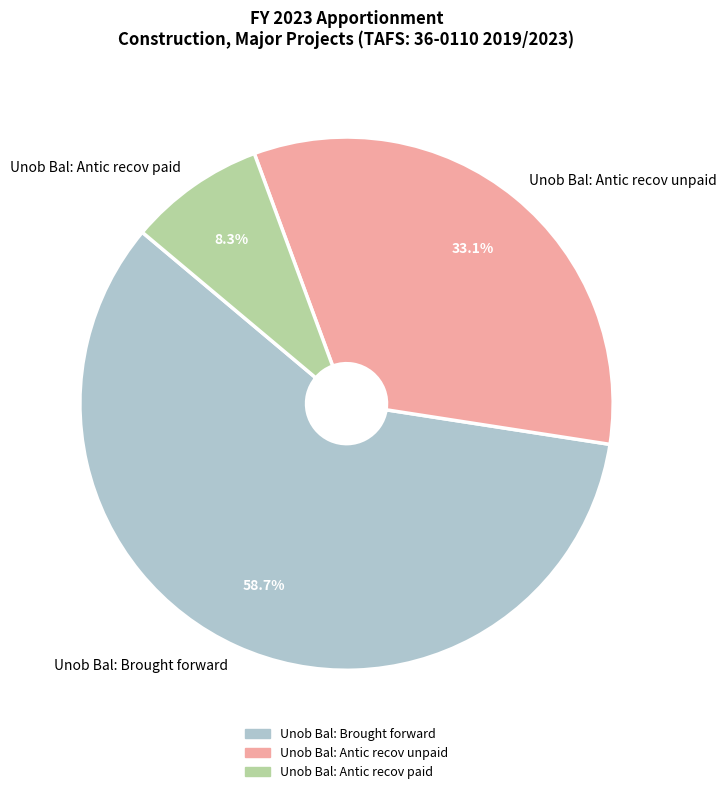

To the nearest percent, what is the average slice percentage?

33%